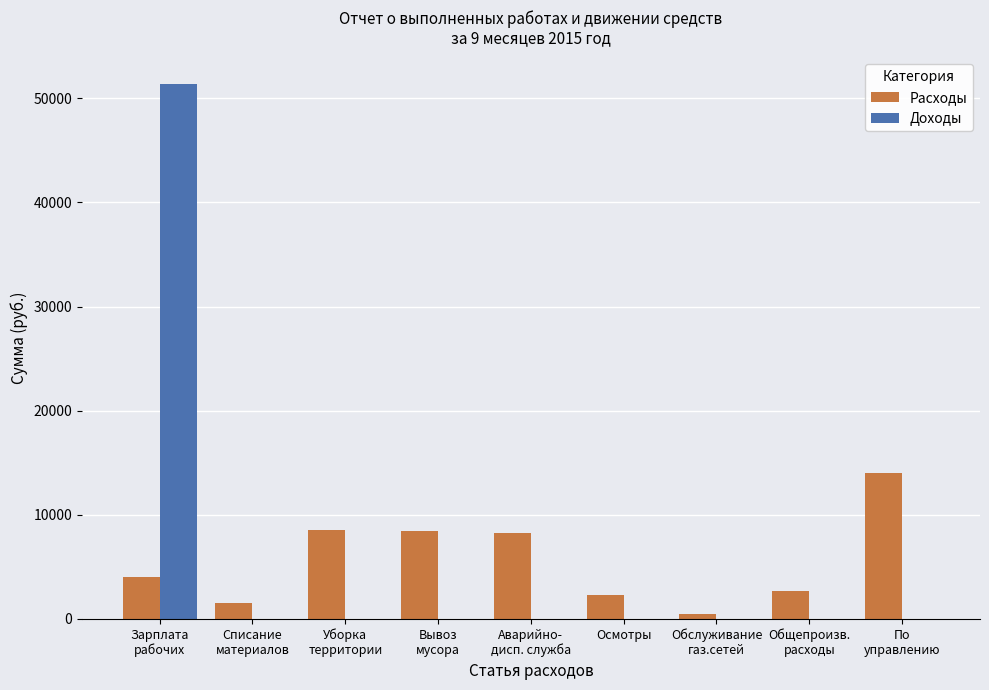

What is the greatest value displayed?

51378.6